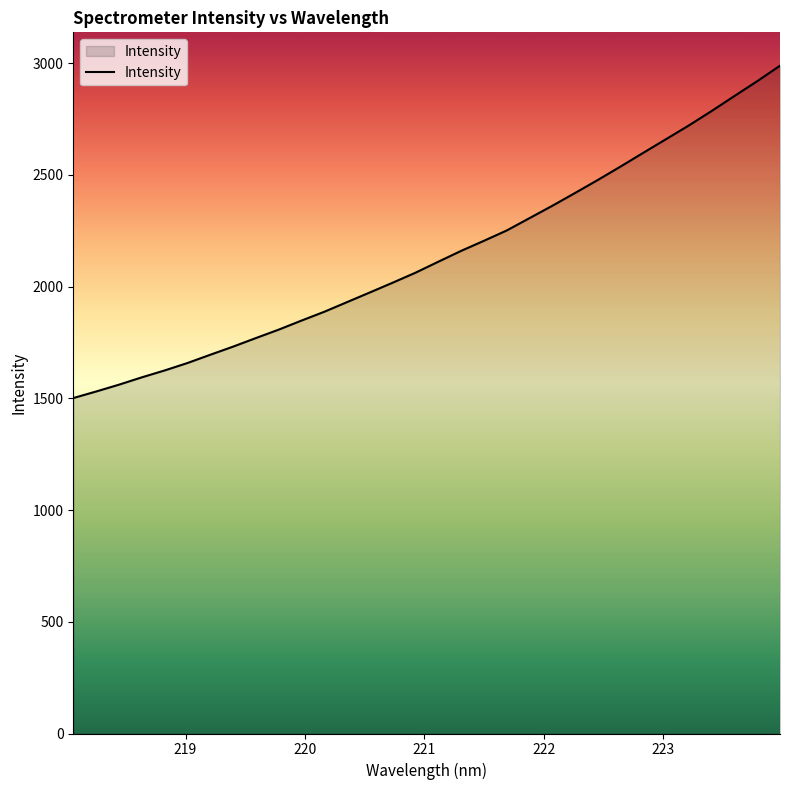

What is the smallest value displayed?

1501.5